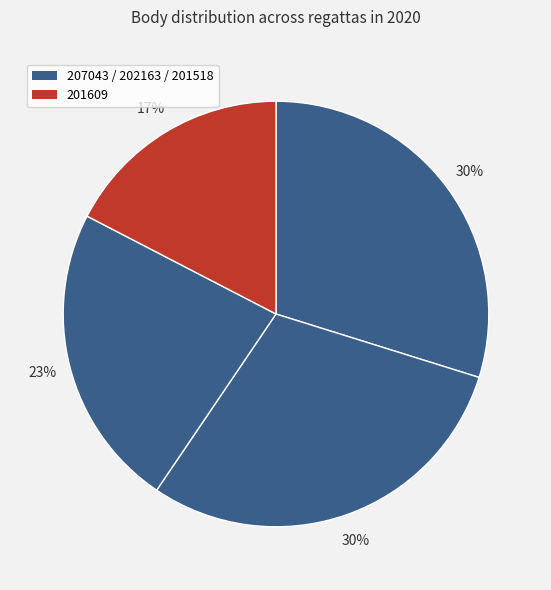

How many segments does this pie chart have?

4